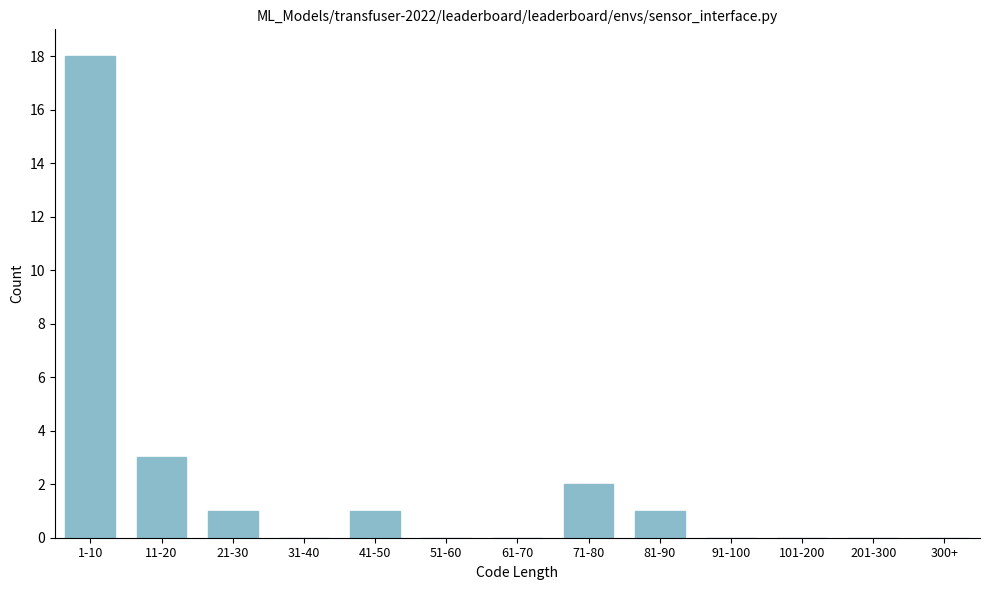

Reading right to left, list all the values displayed in this chart.

300+=0	201-300=0	101-200=0	91-100=0	81-90=1	71-80=2	61-70=0	51-60=0	41-50=1	31-40=0	21-30=1	11-20=3	1-10=18